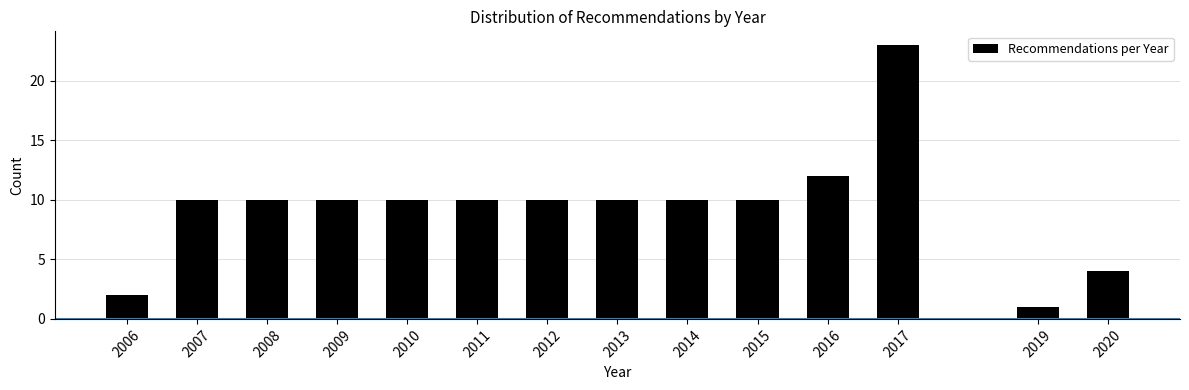

Reading left to right, transcribe all the data shown in this chart.

2006=2	2007=10	2008=10	2009=10	2010=10	2011=10	2012=10	2013=10	2014=10	2015=10	2016=12	2017=23	2019=1	2020=4